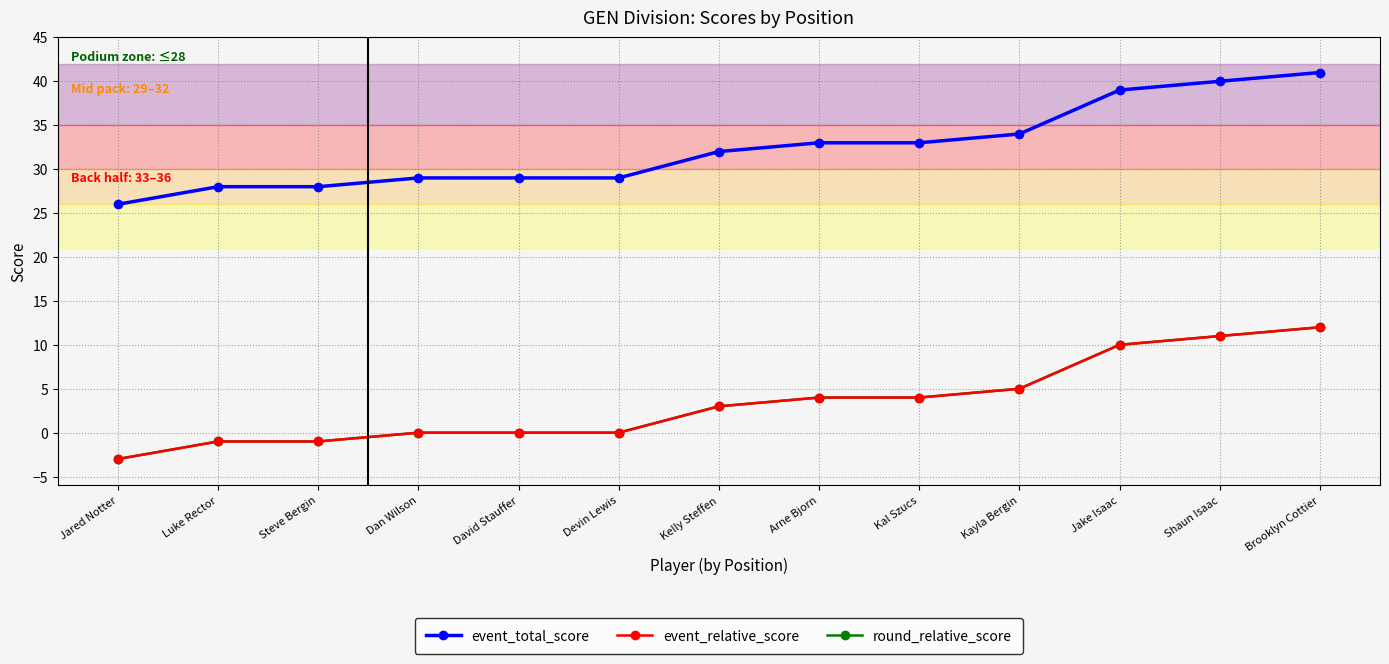

What is the total value across all series at Jared Notter?

20